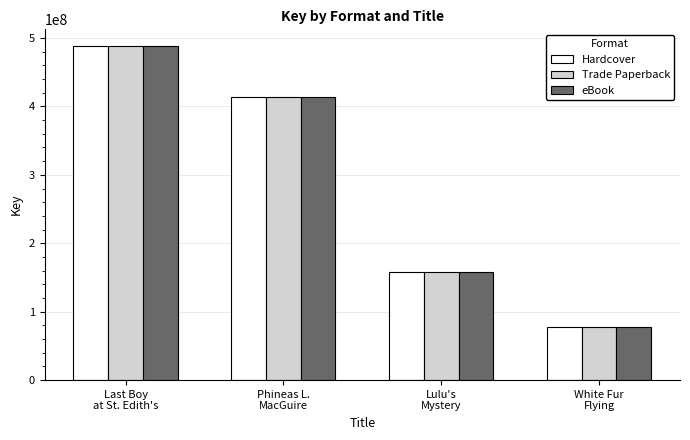

What is the label of the 2nd bar from the right?

Lulu's
Mystery